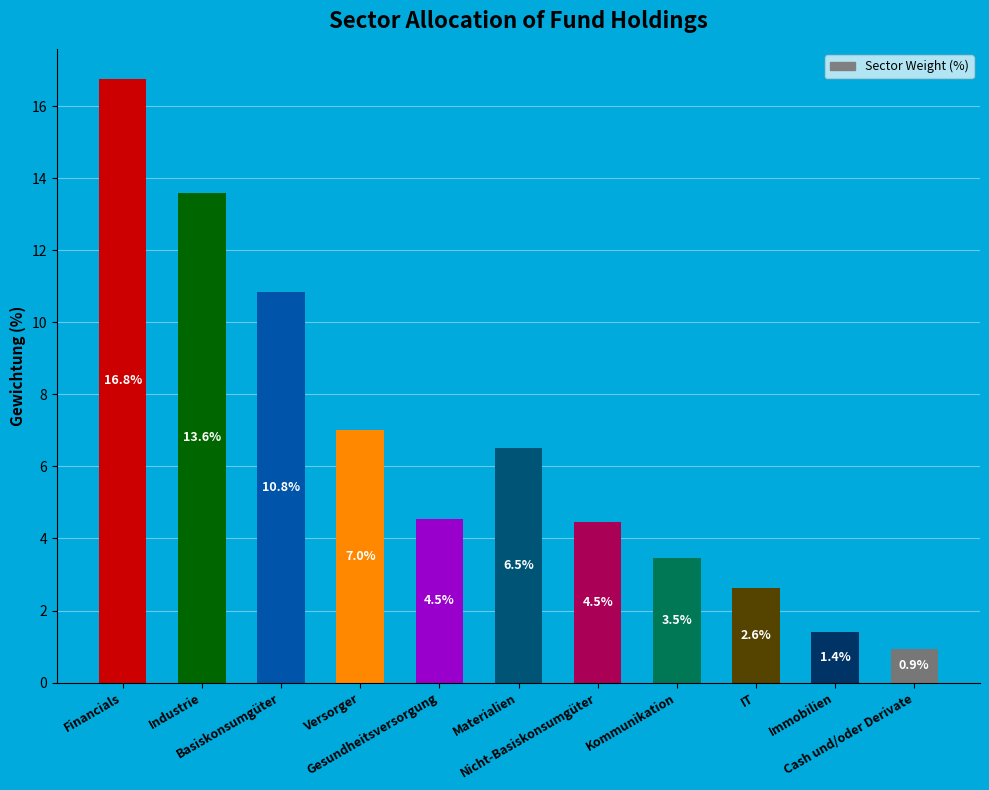

What is the greatest value displayed?

16.8